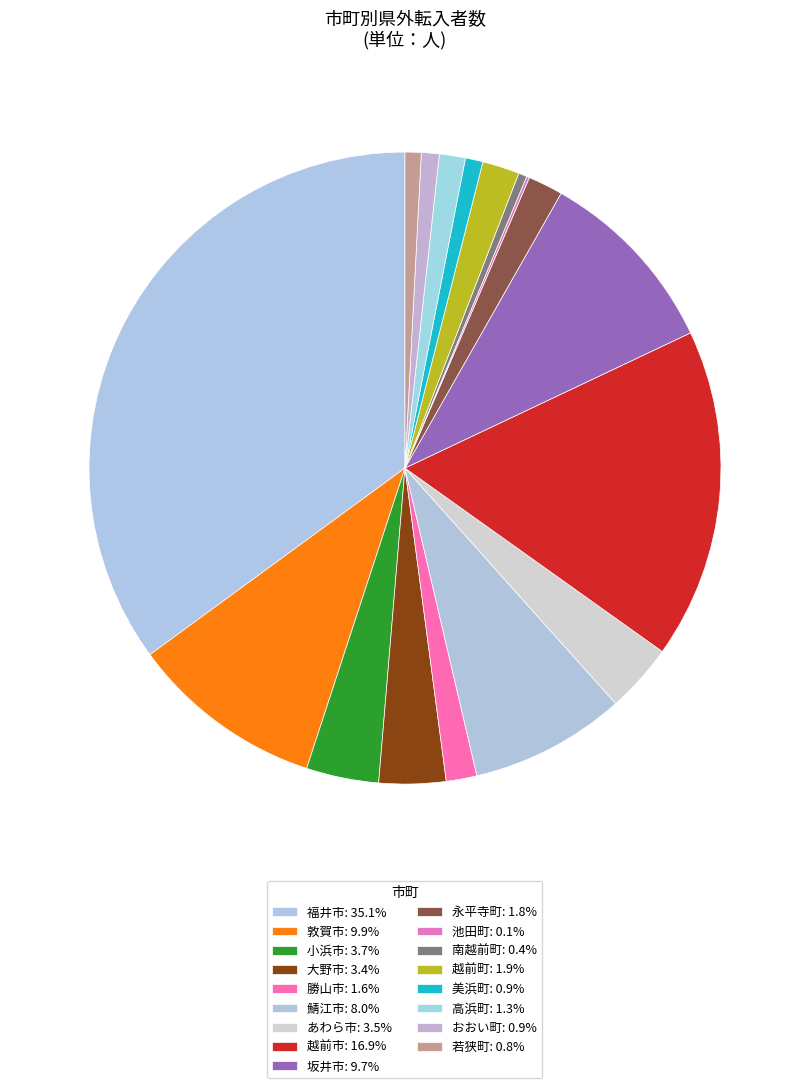

How many slices are in this pie chart?

17